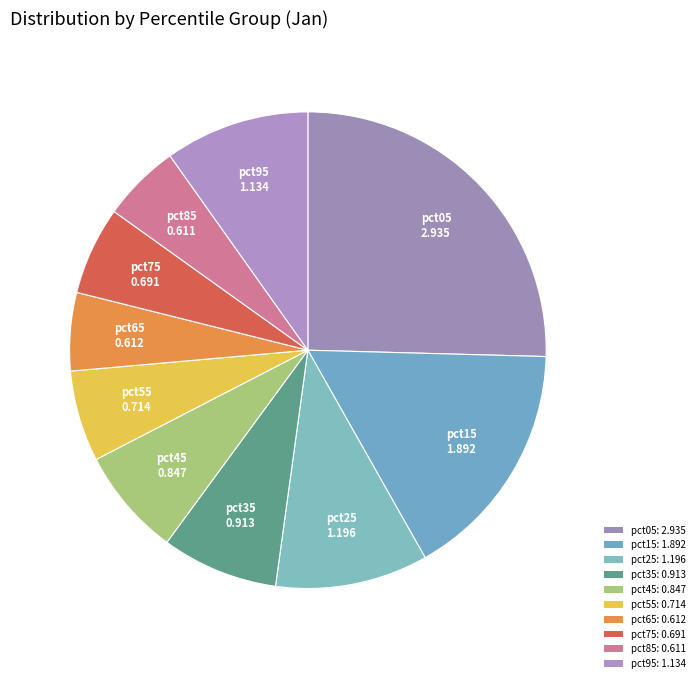

How many slices are in this pie chart?

10